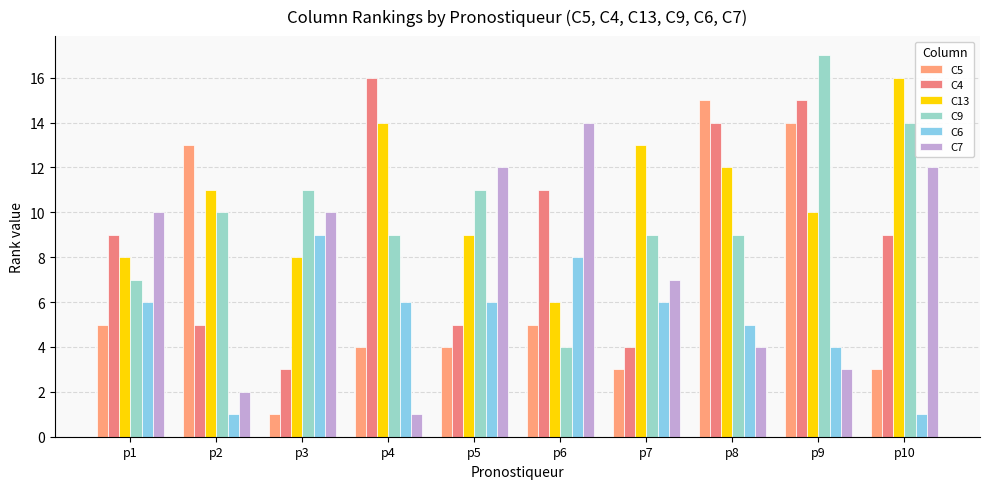

Reading left to right, list all the values displayed in this chart.

C5: p1=5	p2=13	p3=1	p4=4	p5=4	p6=5	p7=3	p8=15	p9=14	p10=3
C4: p1=9	p2=5	p3=3	p4=16	p5=5	p6=11	p7=4	p8=14	p9=15	p10=9
C13: p1=8	p2=11	p3=8	p4=14	p5=9	p6=6	p7=13	p8=12	p9=10	p10=16
C9: p1=7	p2=10	p3=11	p4=9	p5=11	p6=4	p7=9	p8=9	p9=17	p10=14
C6: p1=6	p2=1	p3=9	p4=6	p5=6	p6=8	p7=6	p8=5	p9=4	p10=1
C7: p1=10	p2=2	p3=10	p4=1	p5=12	p6=14	p7=7	p8=4	p9=3	p10=12